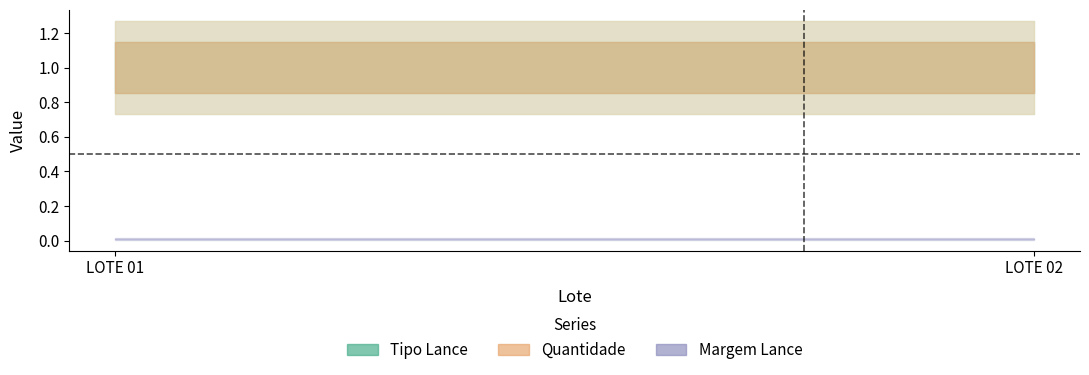

Reading right to left, transcribe all the data shown in this chart.

Tipo Lance: LOTE 02=1.0	LOTE 01=1.0
Quantidade: LOTE 02=1.0	LOTE 01=1.0
Margem Lance: LOTE 02=0.0	LOTE 01=0.0